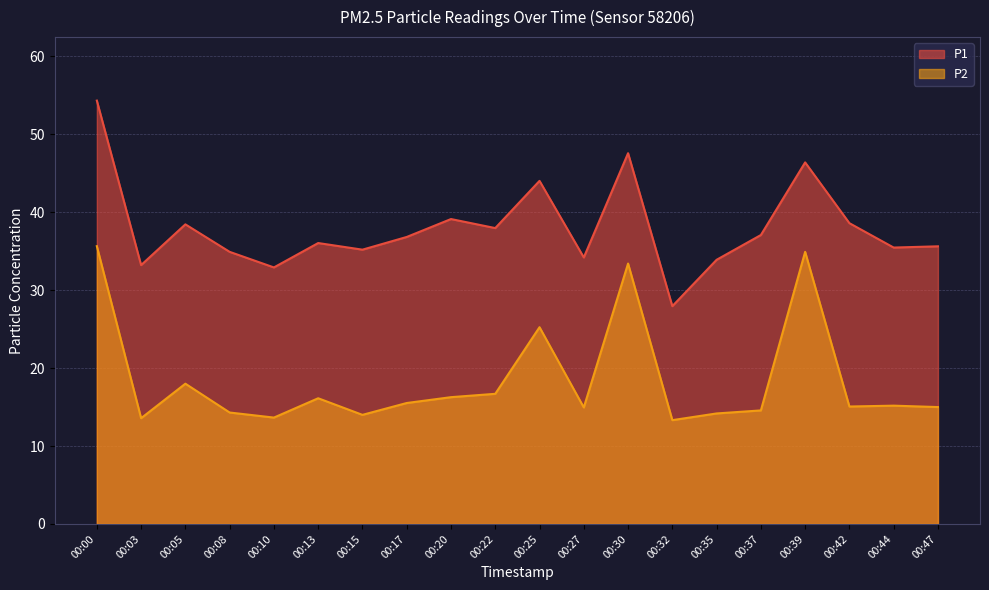

True or false: P1 has a value of 17.6 at 00:20.

False